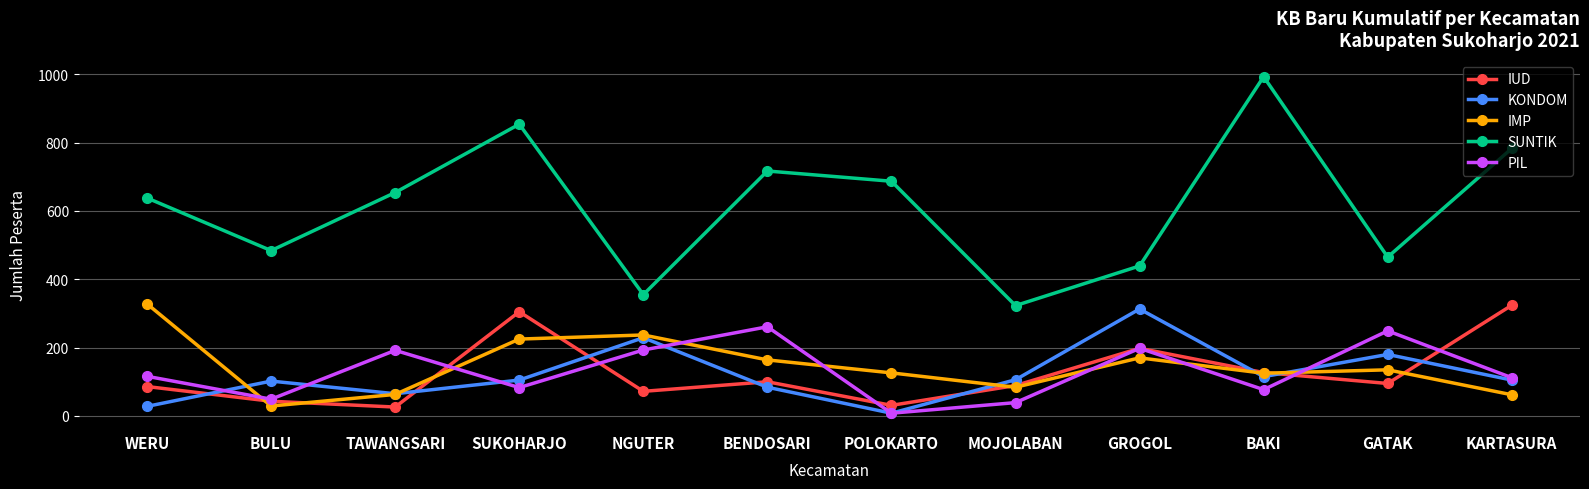

What is the difference between the IUD values at WERU and GROGOL?

112